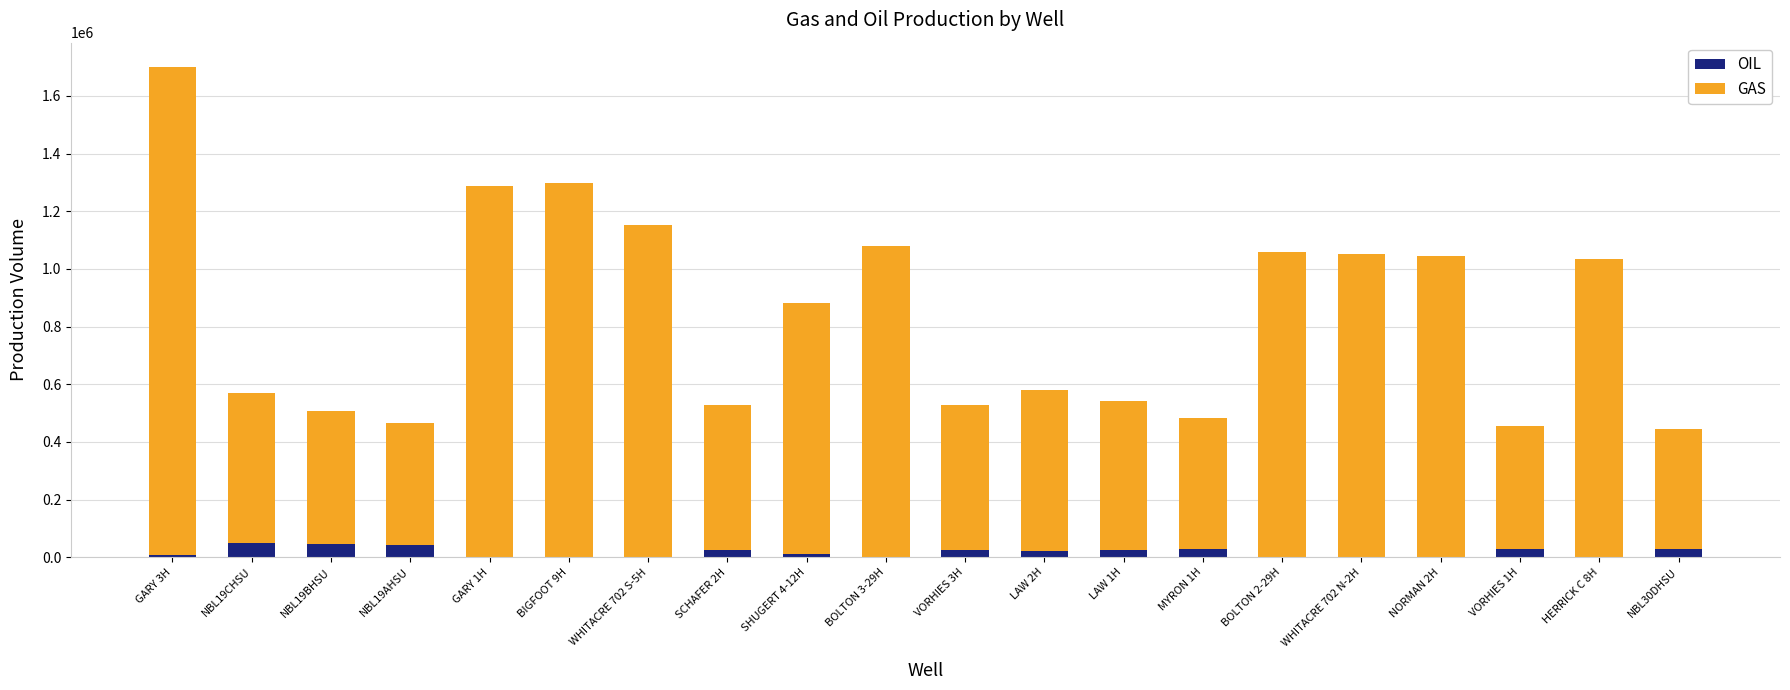

What is the sum of all OIL values?

339040.1